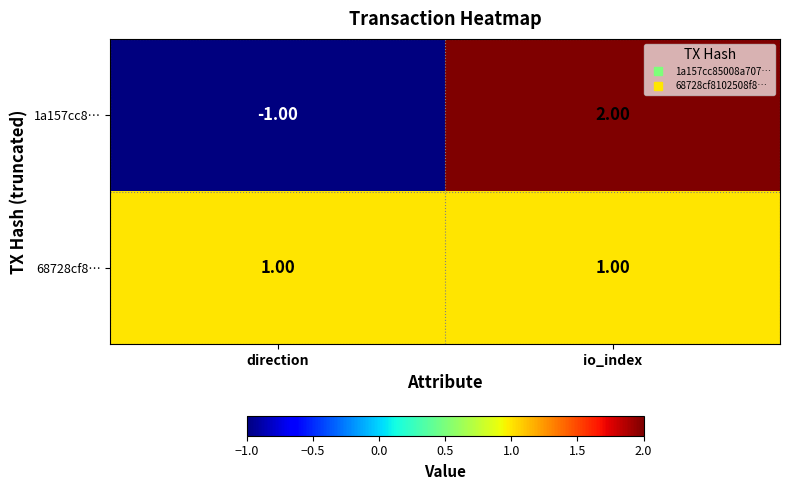

Is the value of 1a157cc8… at direction greater than the value of 68728cf8… at io_index?

No